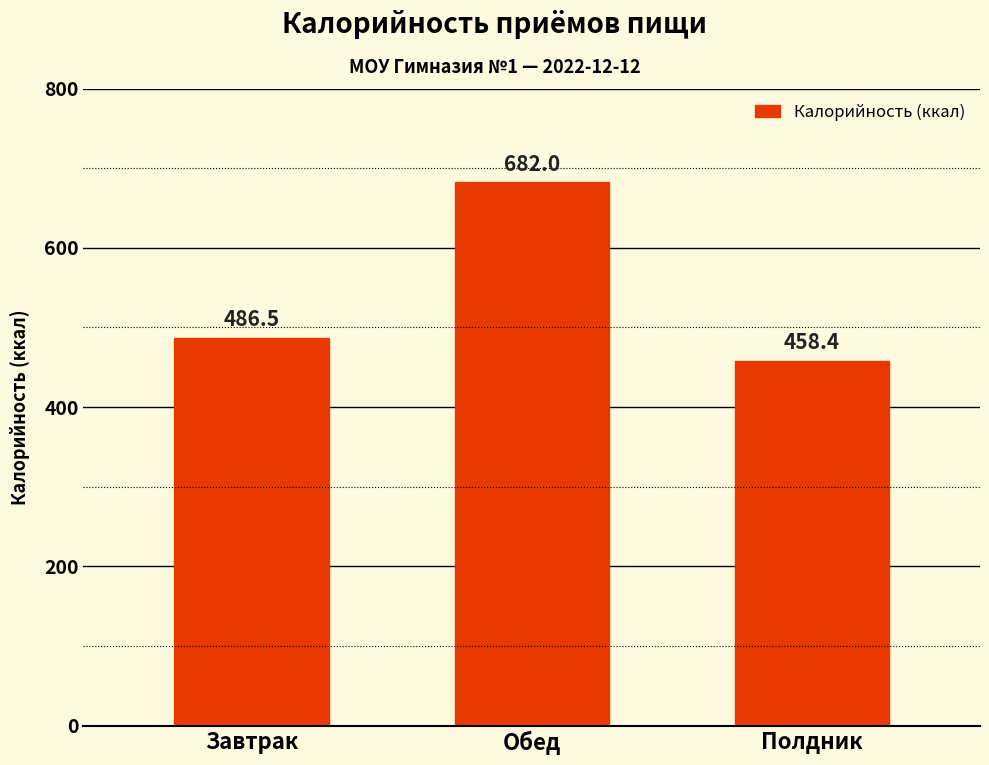

Reading left to right, list all the values displayed in this chart.

Завтрак=486.5	Обед=682.0	Полдник=458.4